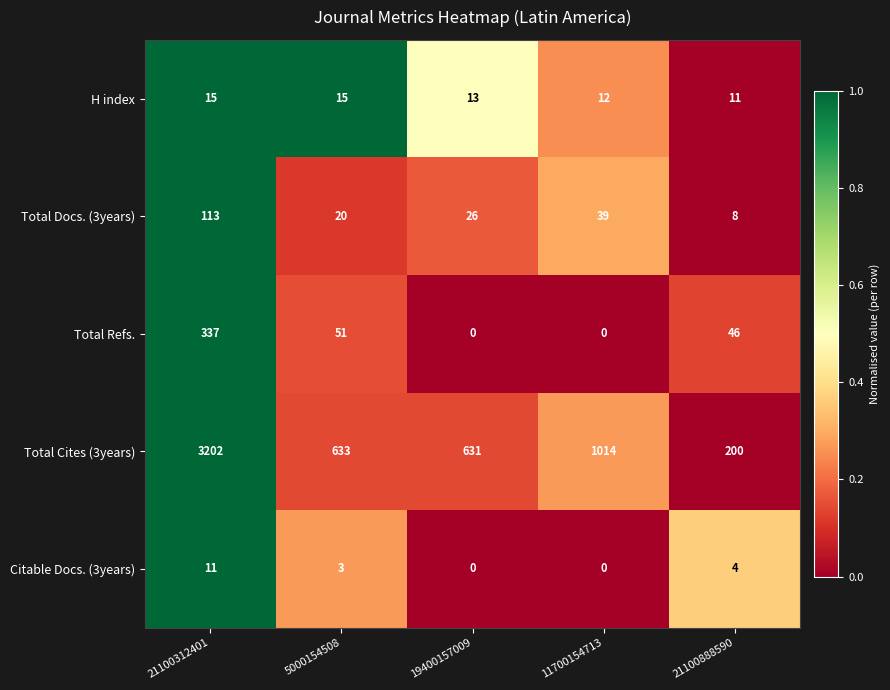

At how many categories does at least one series exceed 0?

5